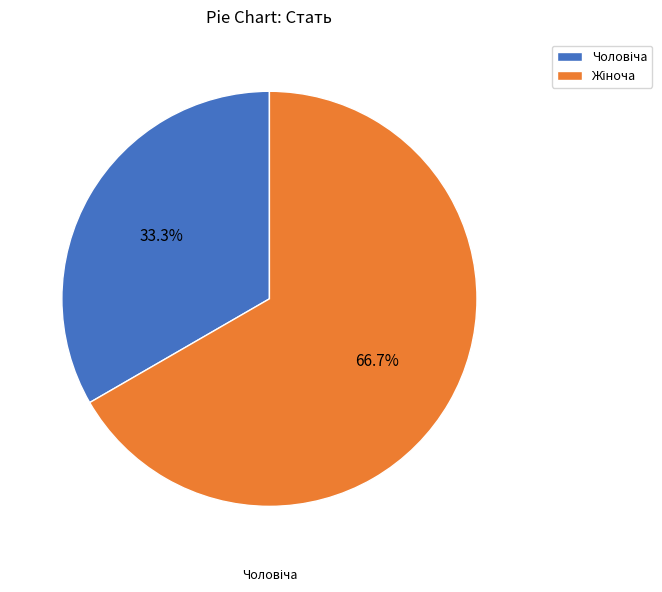

To the nearest percent, what is the average slice percentage?

50%